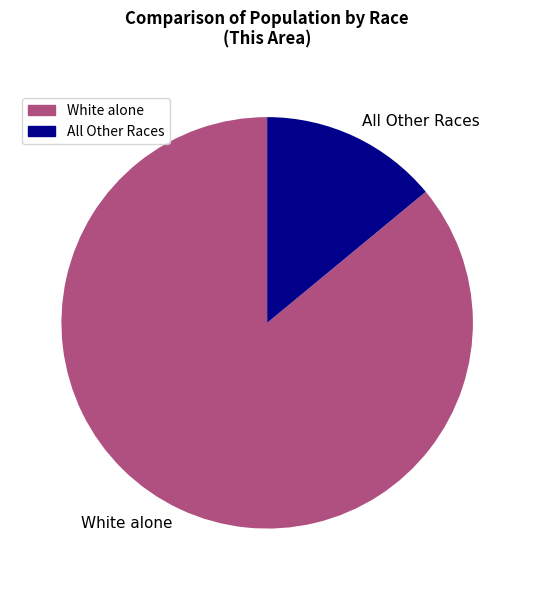

How many segments does this pie chart have?

2